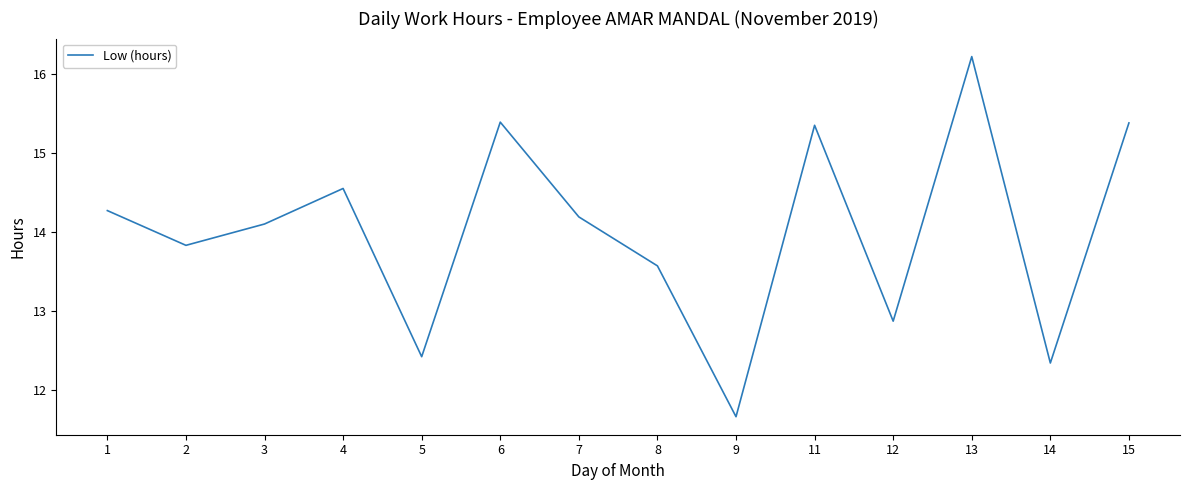

What value does the data have at 9?

11.7